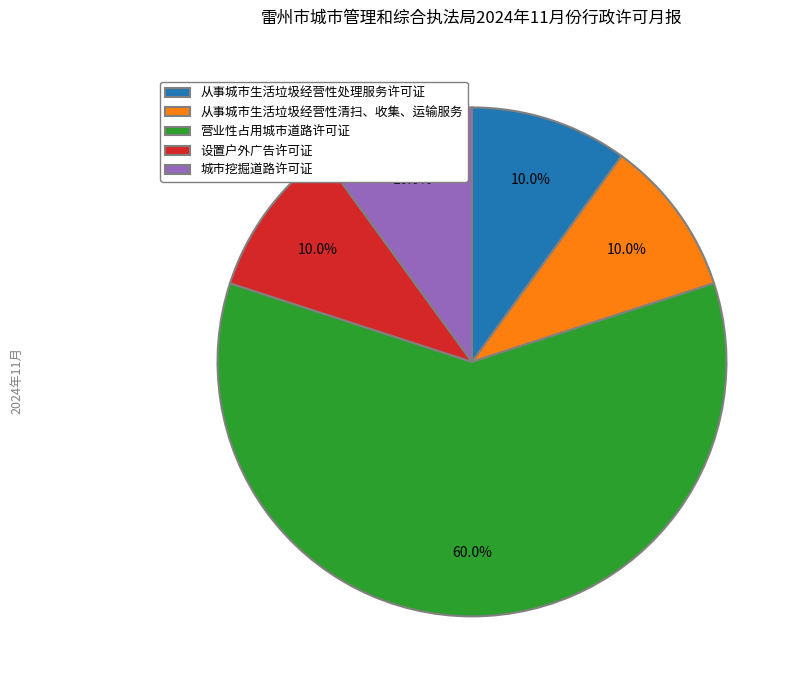

Count the number of slices in the pie.

5